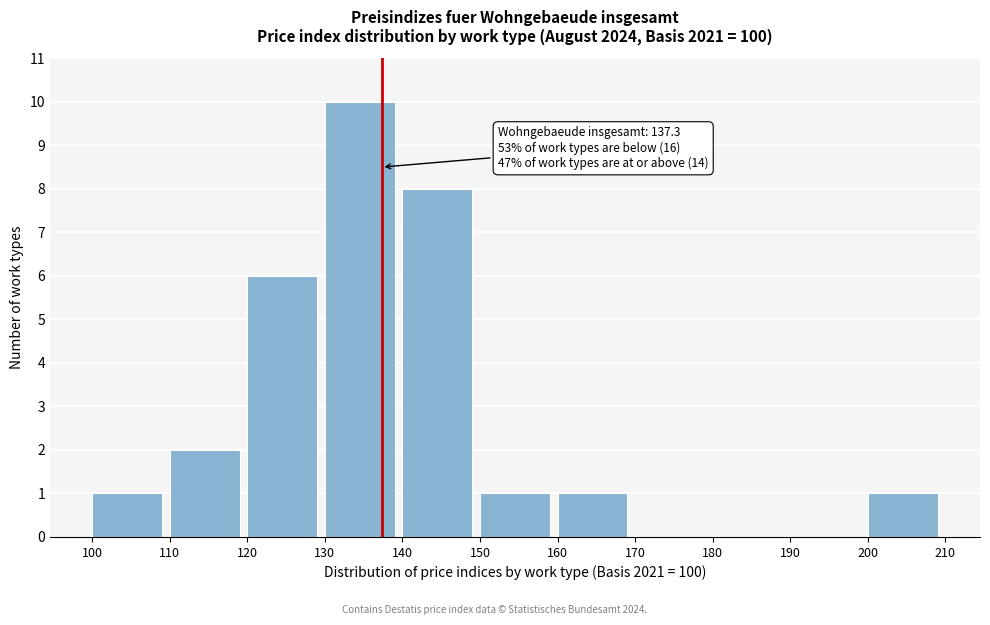

Which range on the x-axis has the tallest bar?

130 to 140